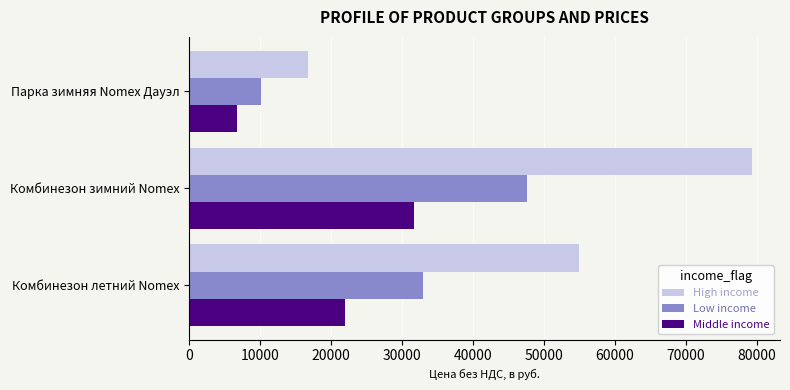

How many data points in Middle income are above 21946?

2